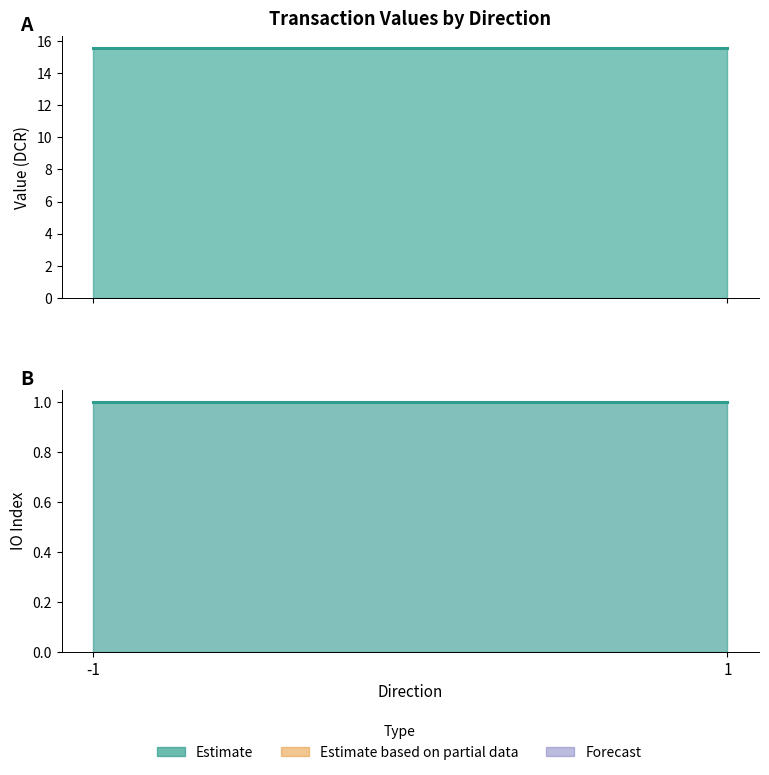

True or false: value has a value of 4.3 at -1 (io_index 1).

False